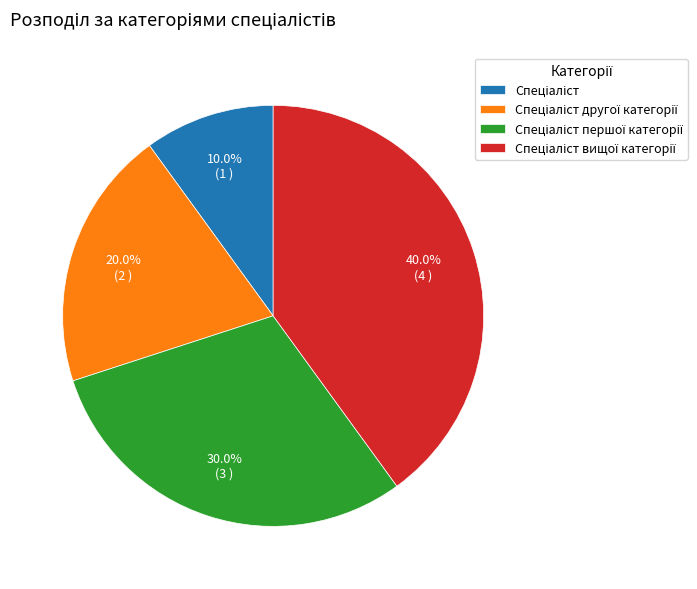

Does any single category account for the majority?

No